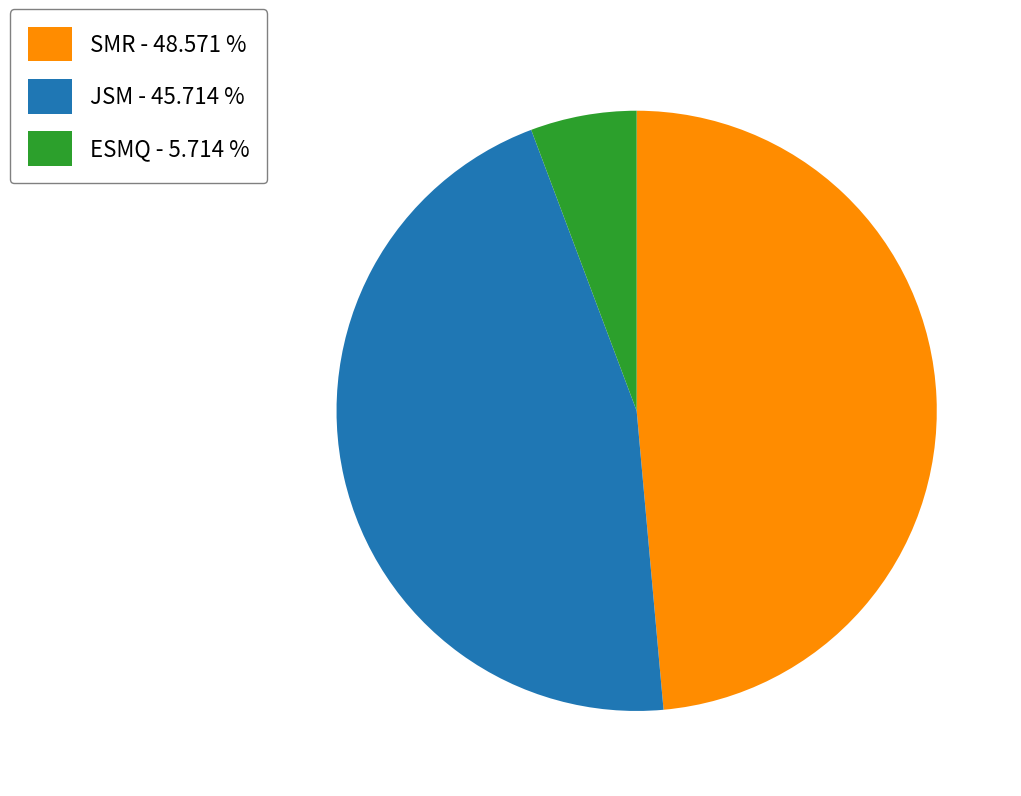

Which has a higher value, JSM - 45.714 % or ESMQ - 5.714 %?

JSM - 45.714 %